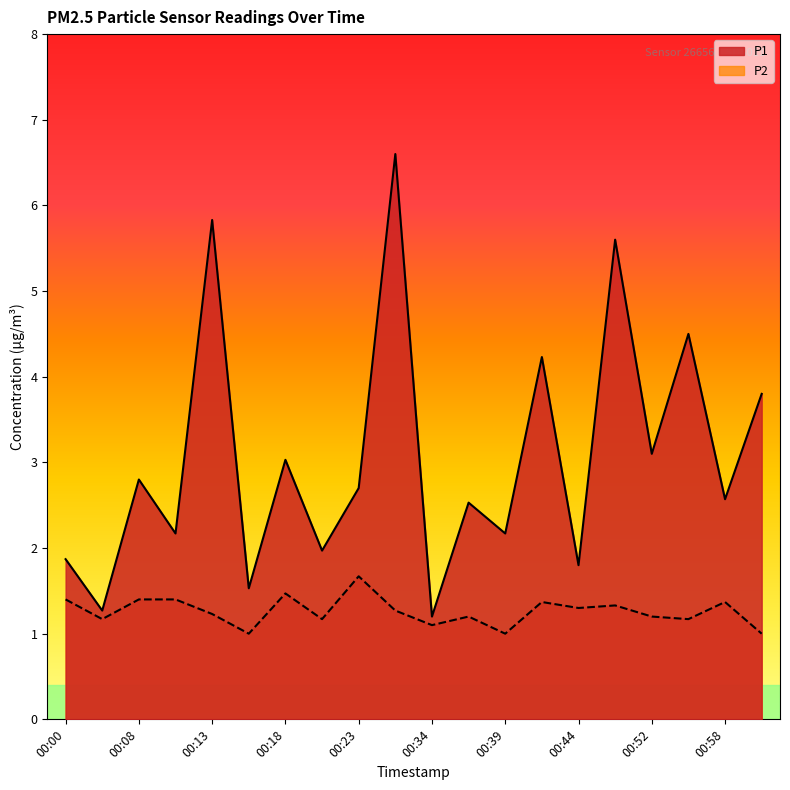

In P2, how many points are higher than both neighbors (excluding endpoints)?

6